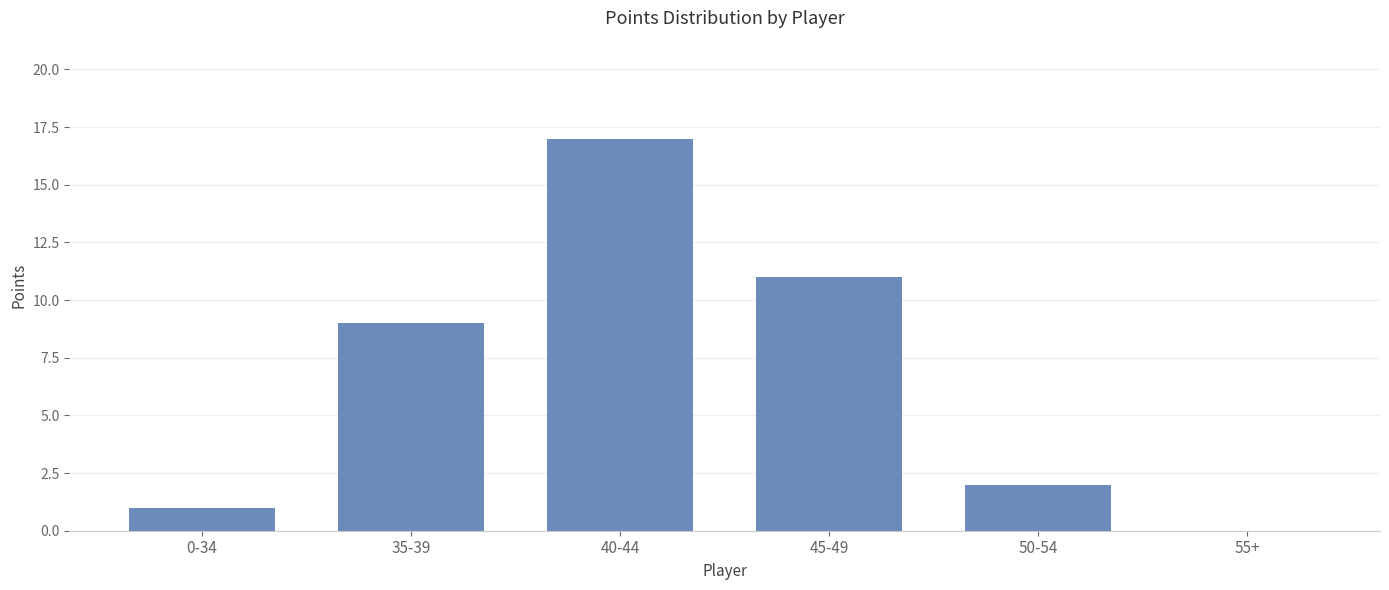

What is the change in value from 35-39 to 40-44?

+8